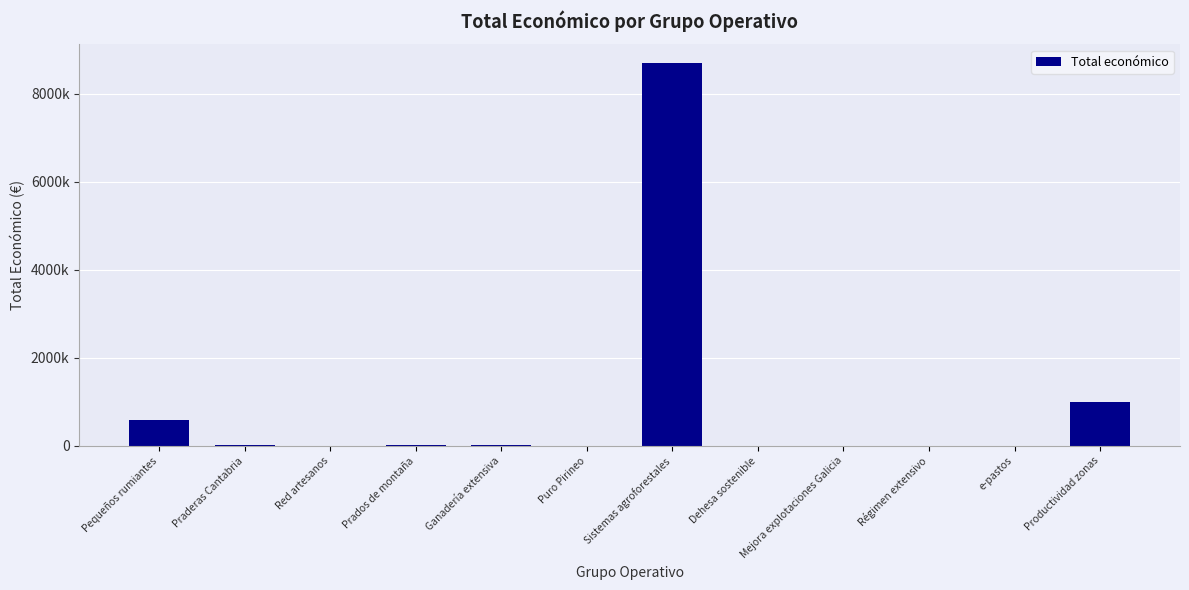

Are the bars horizontal?

No